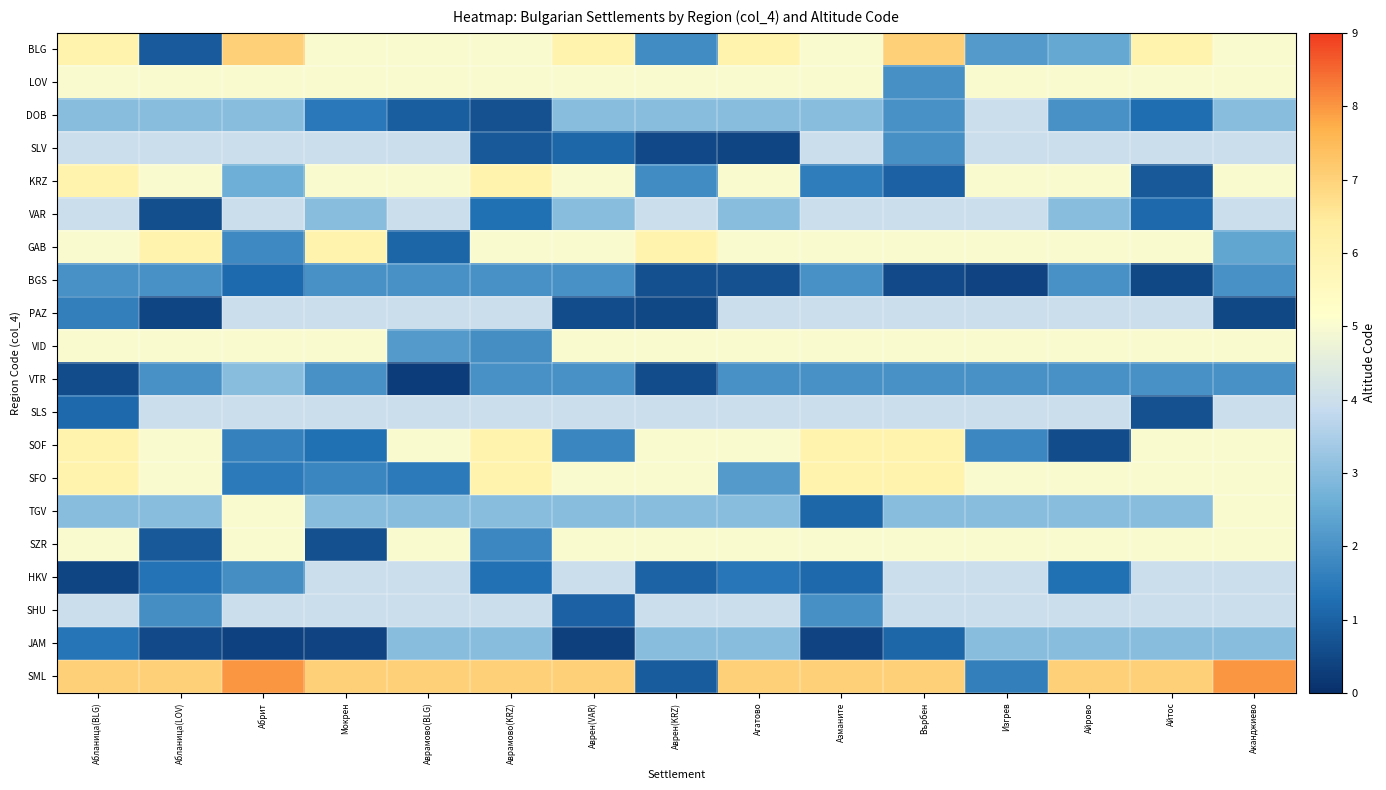

At Изгрев, list the series in order from largest to smallest.

LOV, KRZ, GAB, VID, SFO, SZR, DOB, SLV, VAR, PAZ, SLS, HKV, SHU, TGV, JAM, BLG, VTR, SOF, SML, BGS